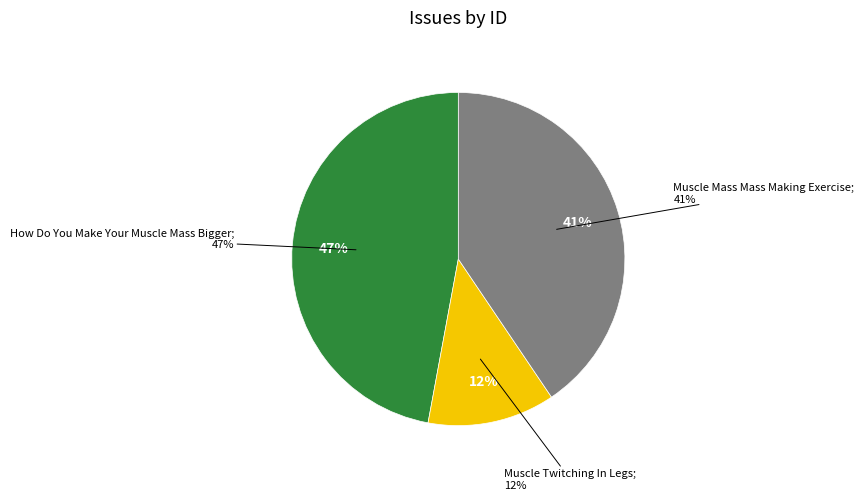

Is it true that Muscle Mass Mass Making Exercise is 53% of the pie?

False